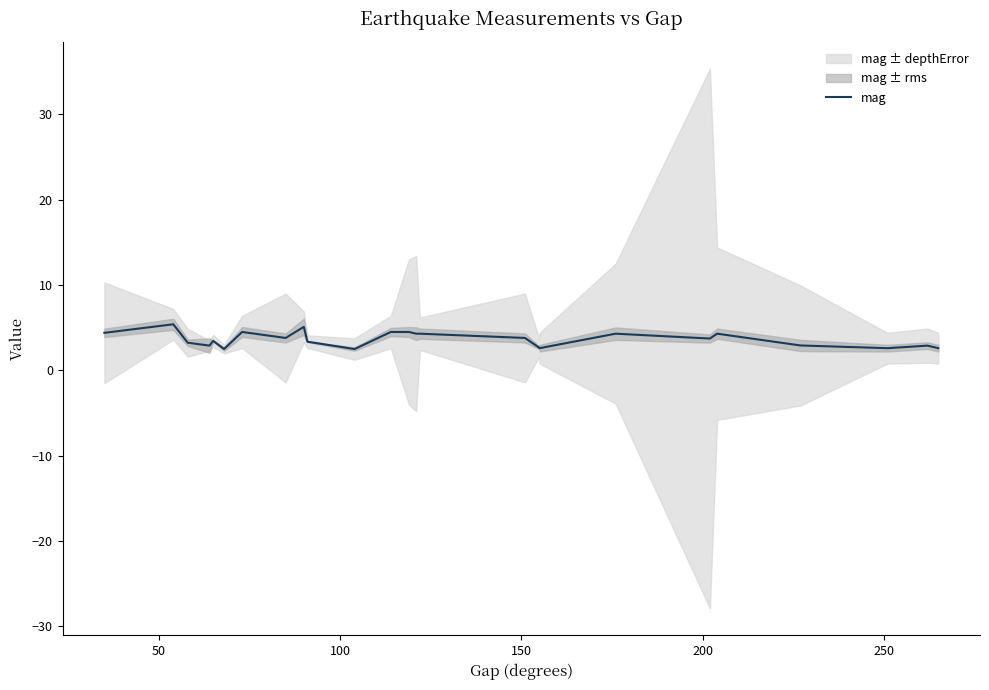

What is the maximum value shown in the chart?

5.4